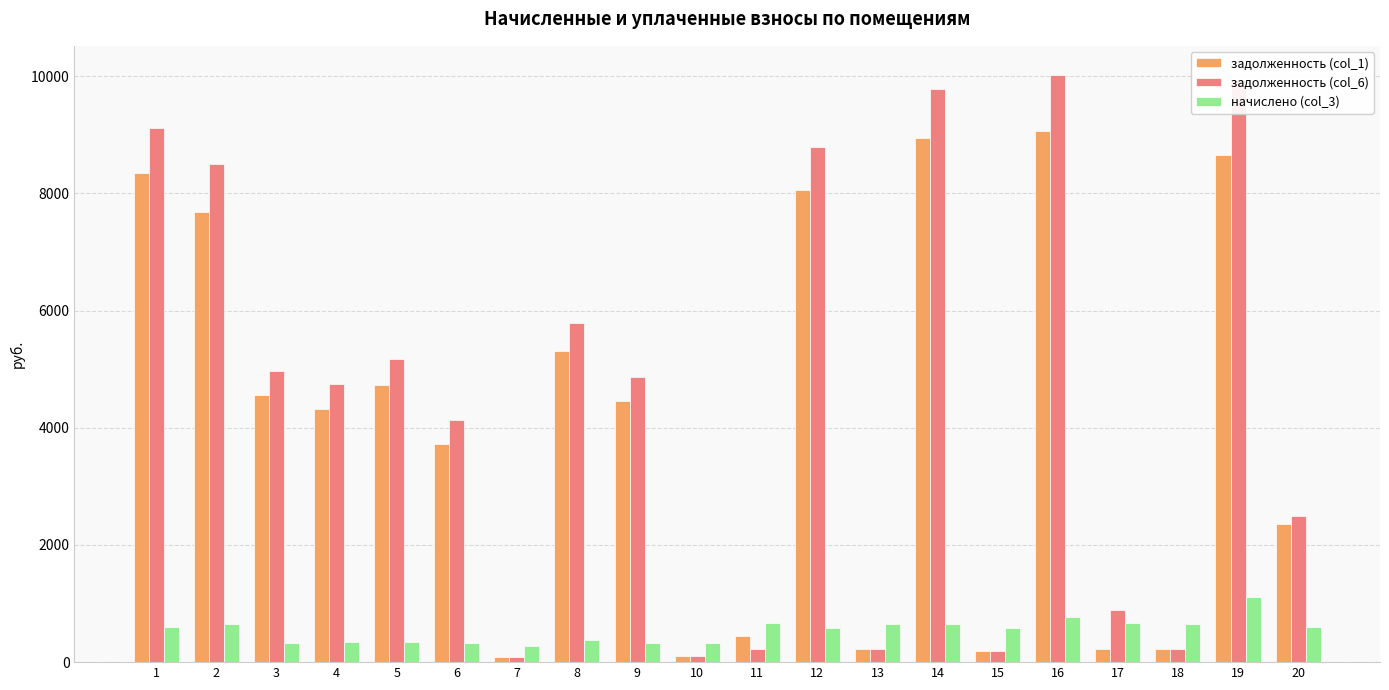

How many data points in начислено (col_3) are above 598?

10